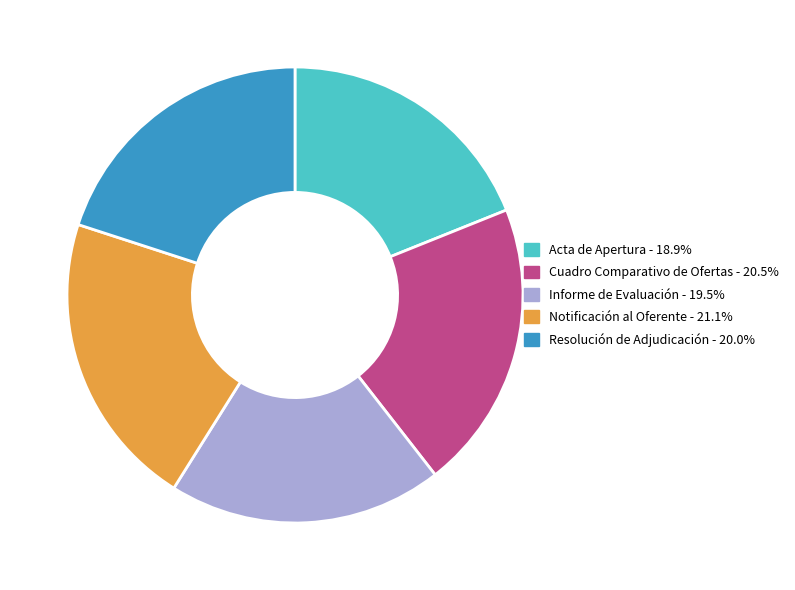

How many segments does this pie chart have?

5